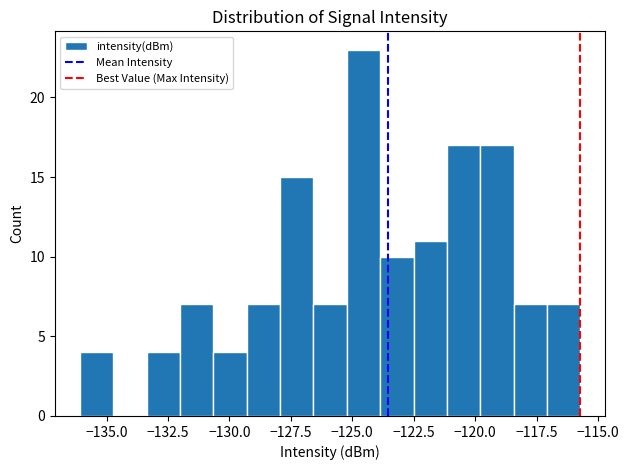

Read against the x-axis, roughly where is the centre of the tallest bar?

-124.5